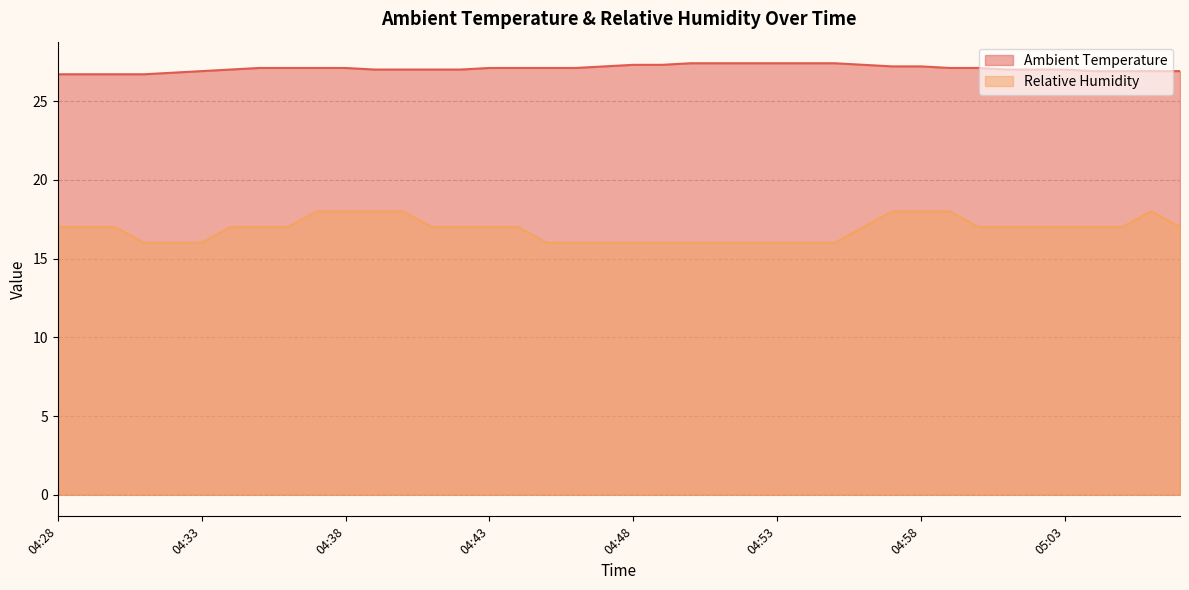

How many lines are shown in the chart?

2